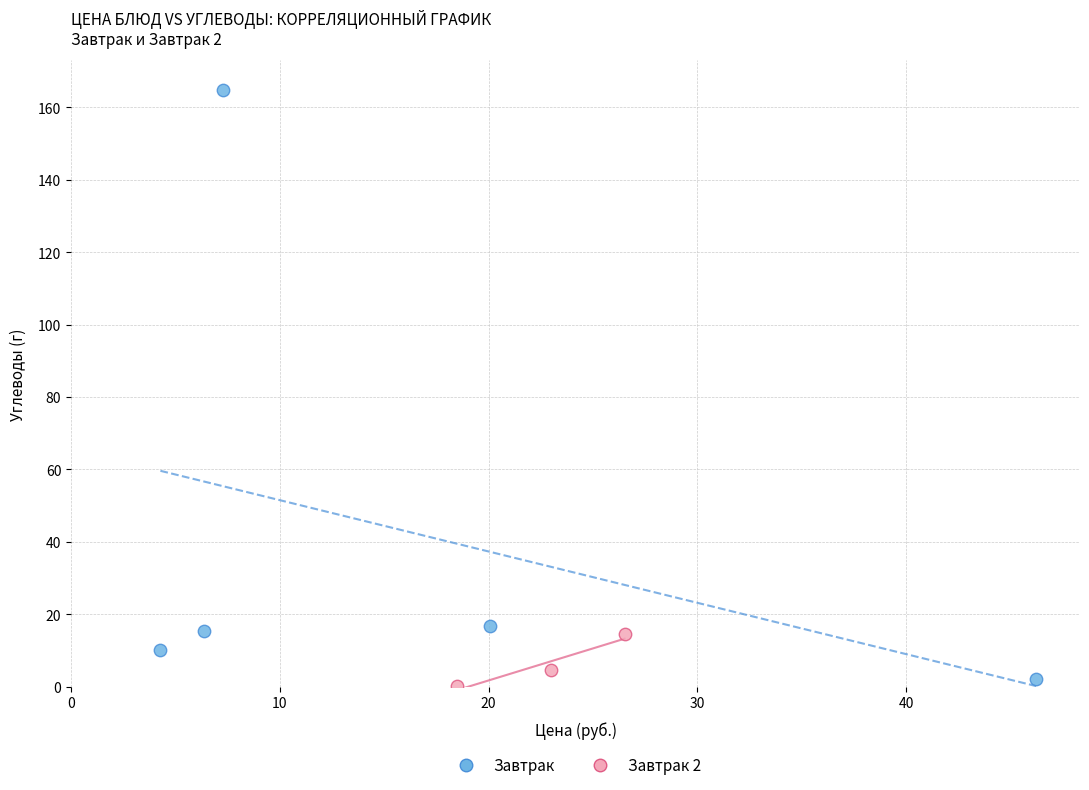

Which series contains the lowest Y value?

Завтрак 2